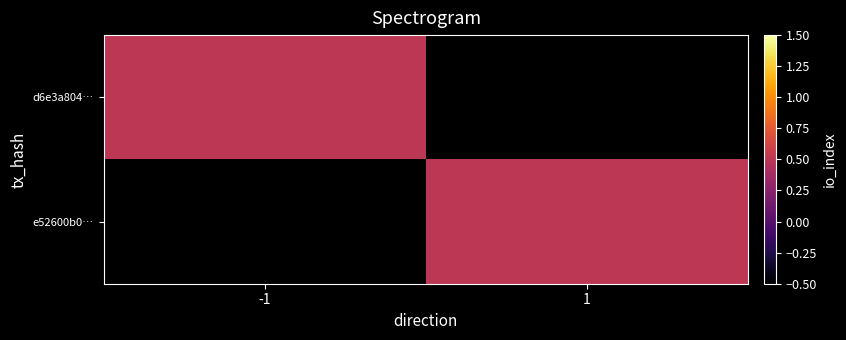

Is it true that d6e3a804638d5545f40901b58c3bdfab09db023 equals -1 at 0?

True